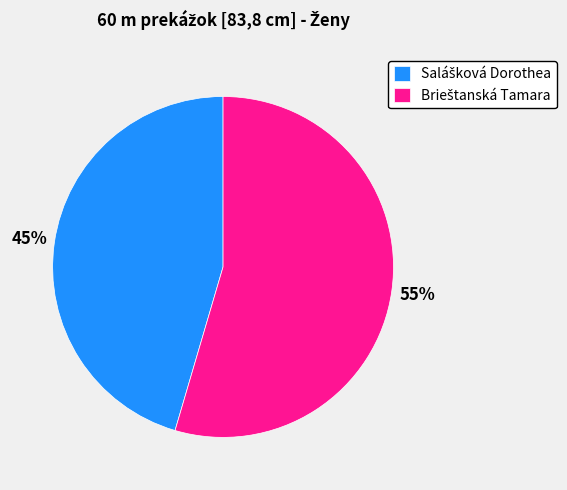

Is there a majority slice in this chart?

Yes